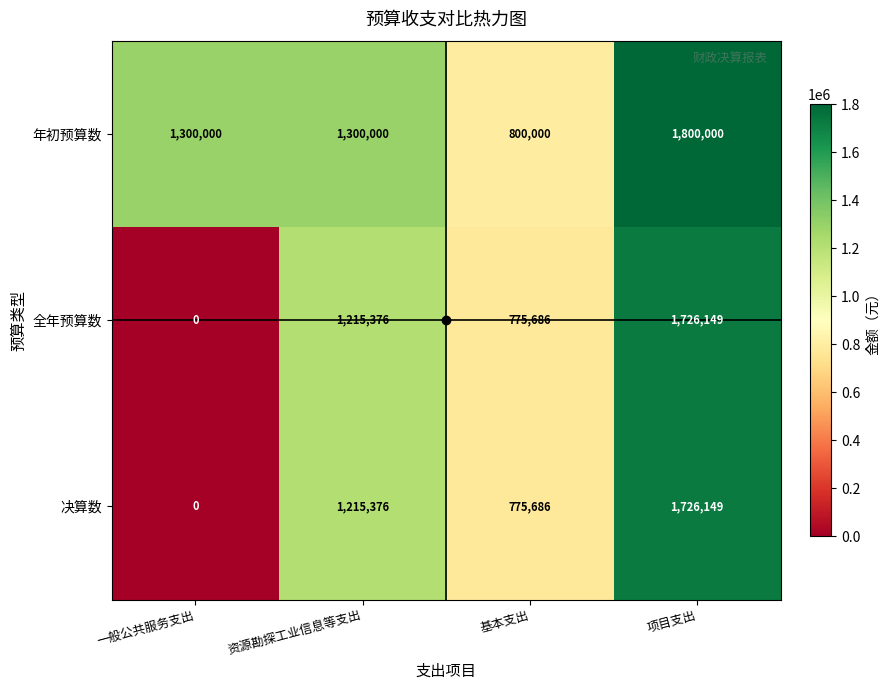

What is the difference between the highest and lowest values at 项目支出?

73851